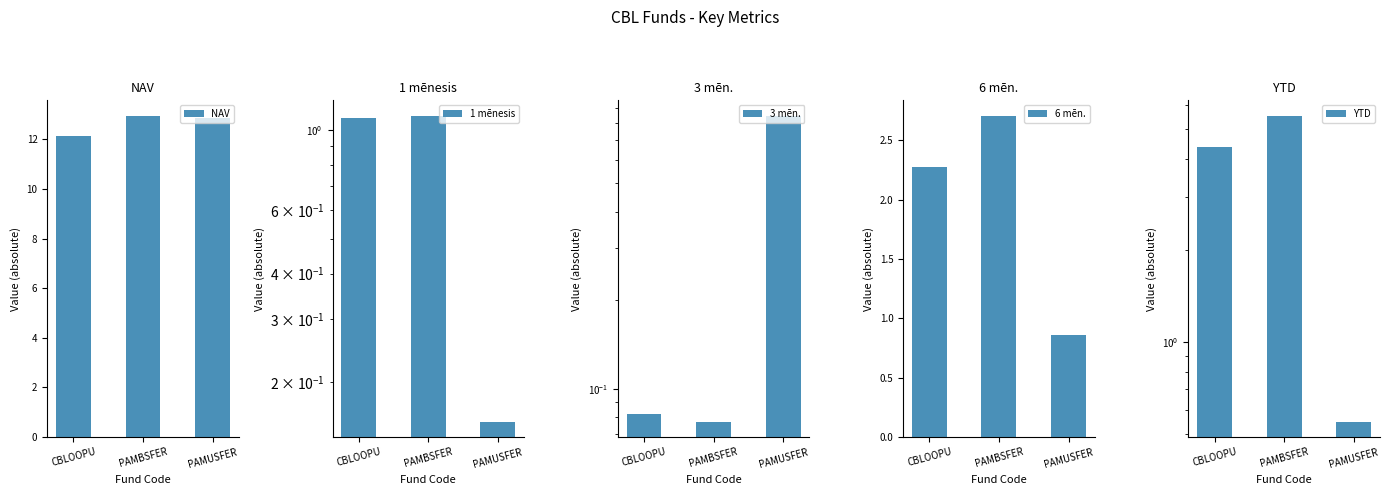

What is the label of the 3rd bar from the right?

CBLOOPU